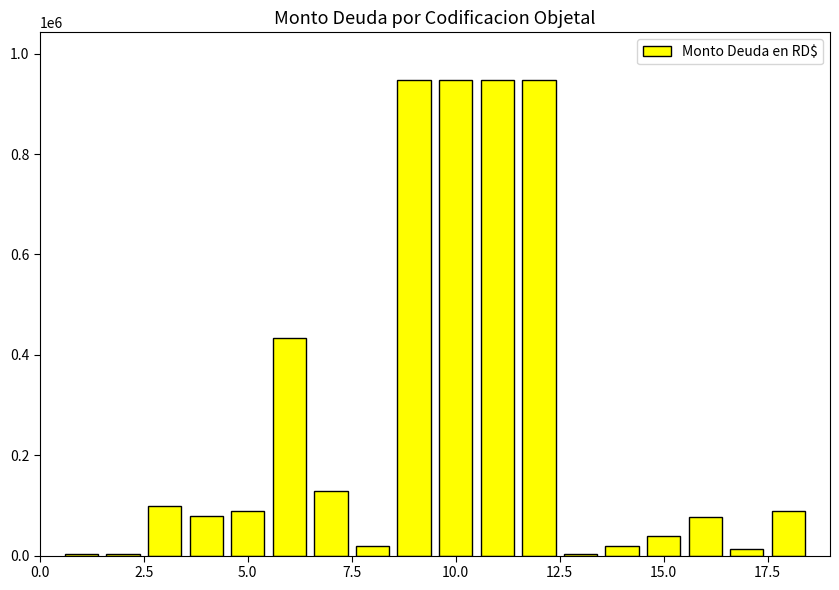

What is the sum of all values?

4886957.3